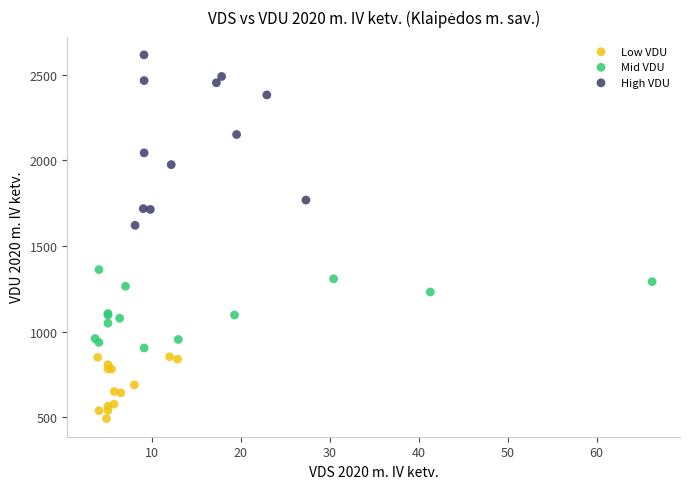

Which series reaches the minimum Y coordinate?

Low VDU